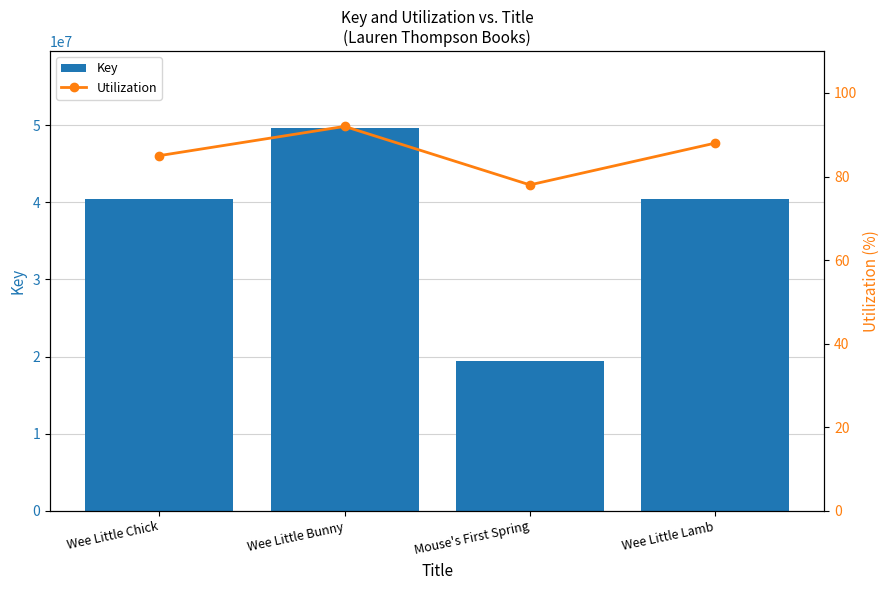

How many groups of bars are there?

4